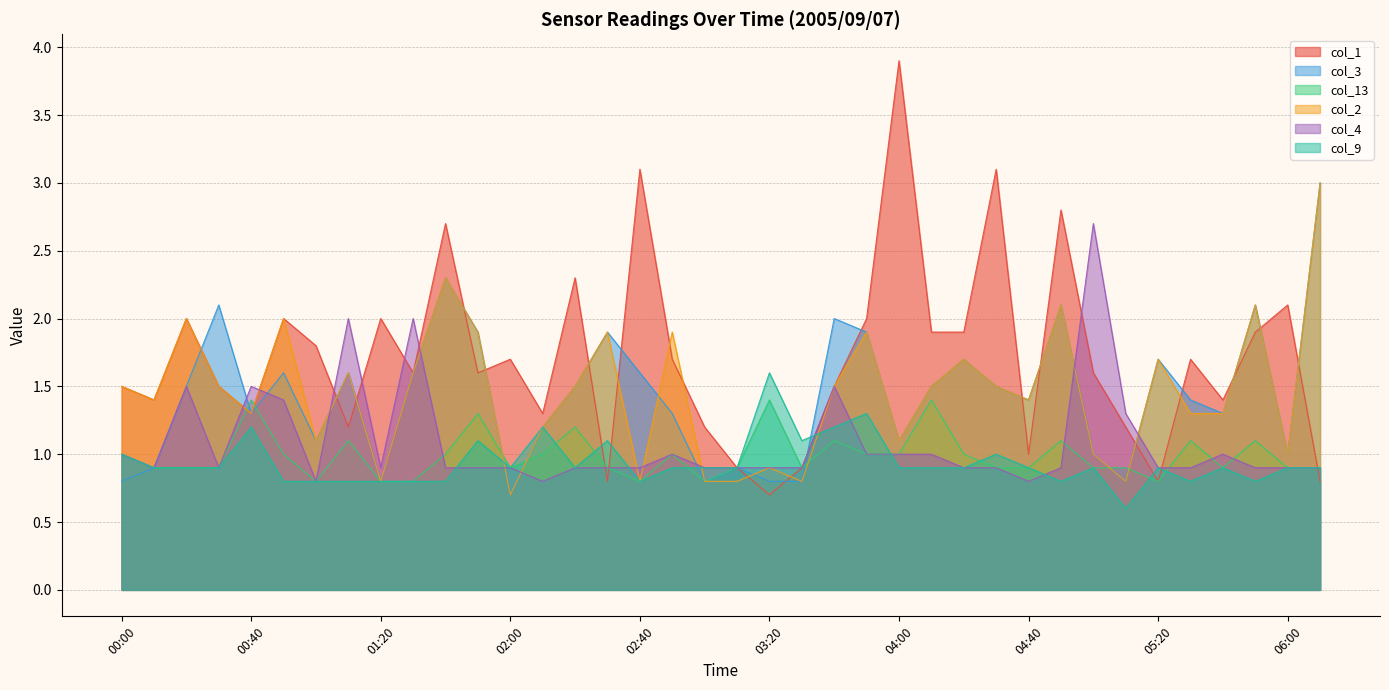

What is the greatest value displayed?

3.9